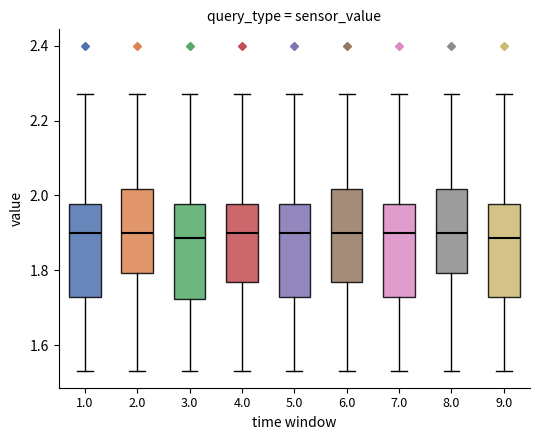

Where is the upper edge of the box at x = 8.0 on the y-axis? The values are not printed on the chart, so give them approximately, as read against the axis.

2.02